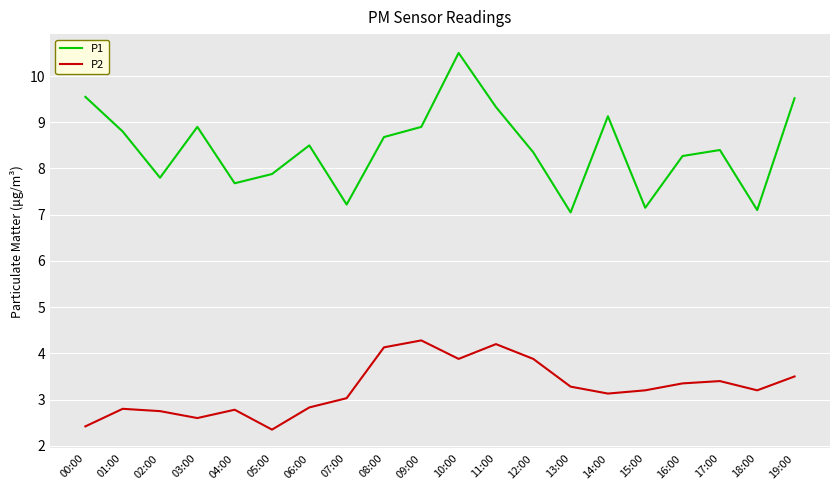

Between 05:00 and 06:00, which series saw the biggest shift?

P1